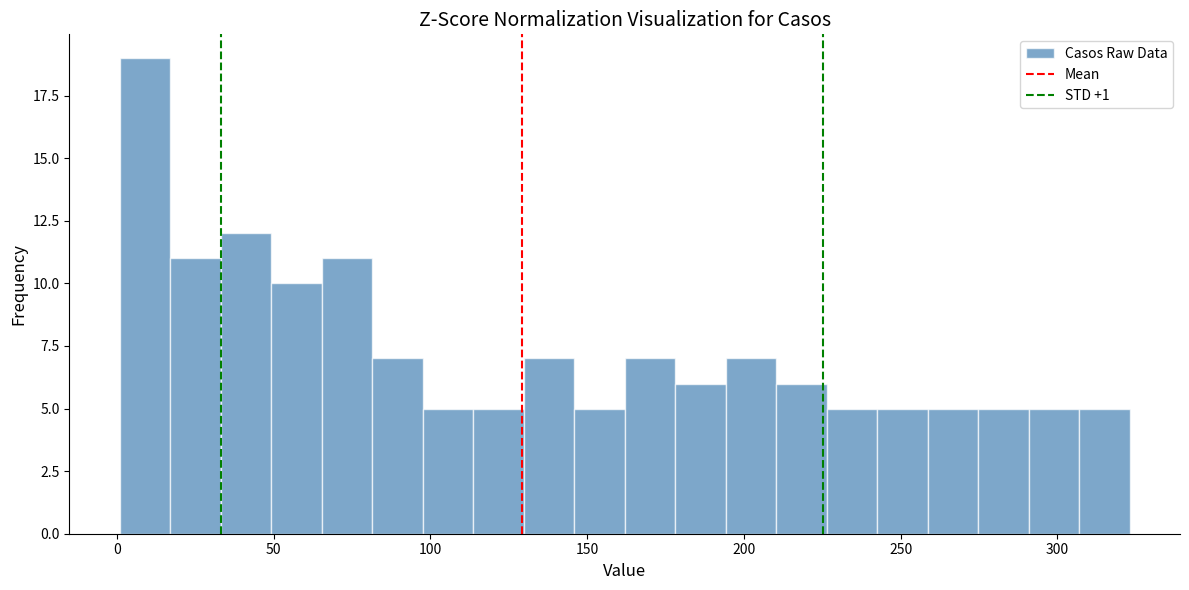

Around what value on the x-axis is the tallest bar? Give the approximate position of its centre, as read against the axis.

10